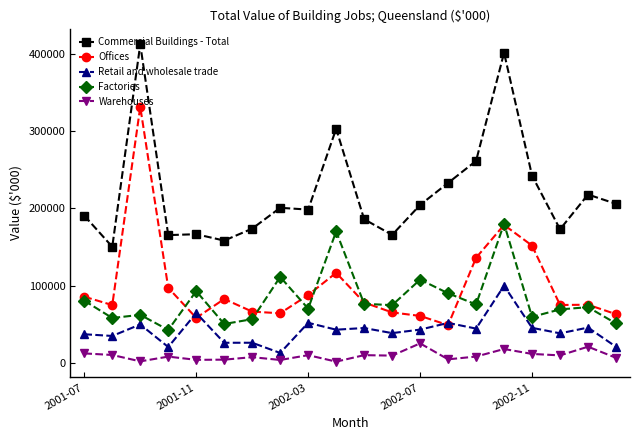

What is the minimum value for Commercial Buildings - Total?

150360